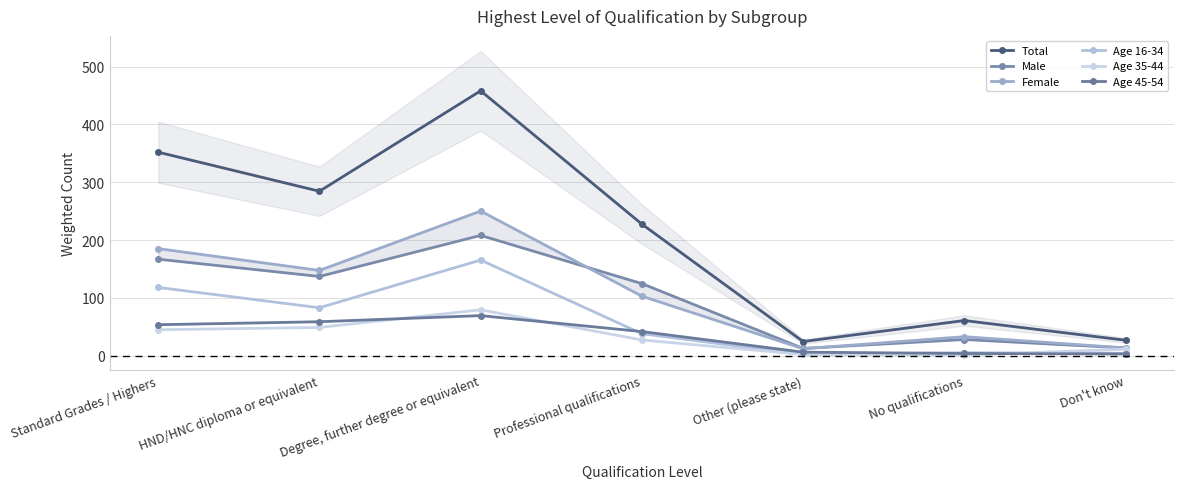

What is the maximum value shown in the chart?

458.1